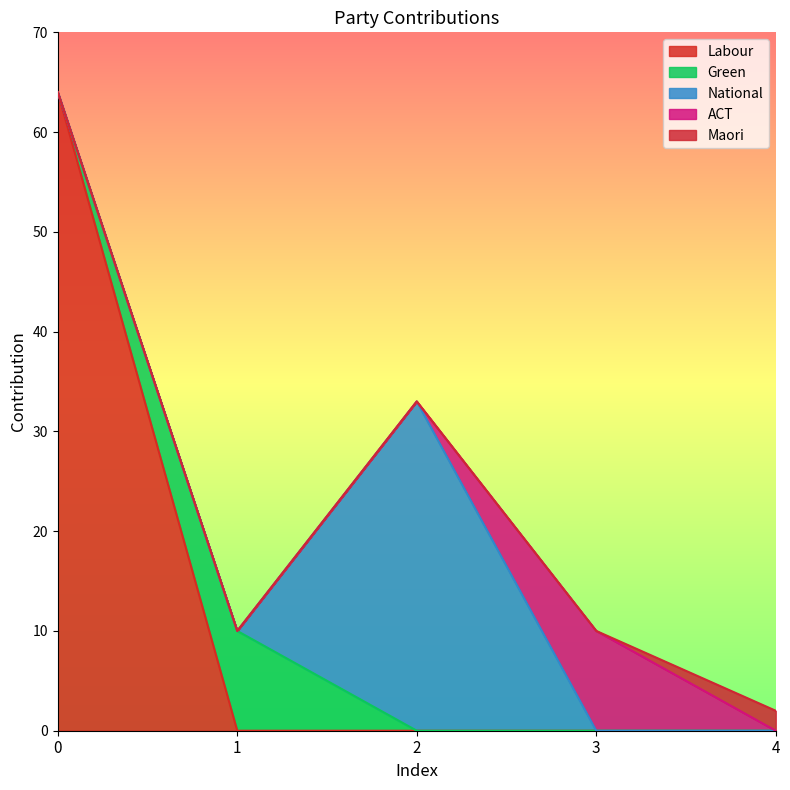

Does the chart have visible grid lines?

No